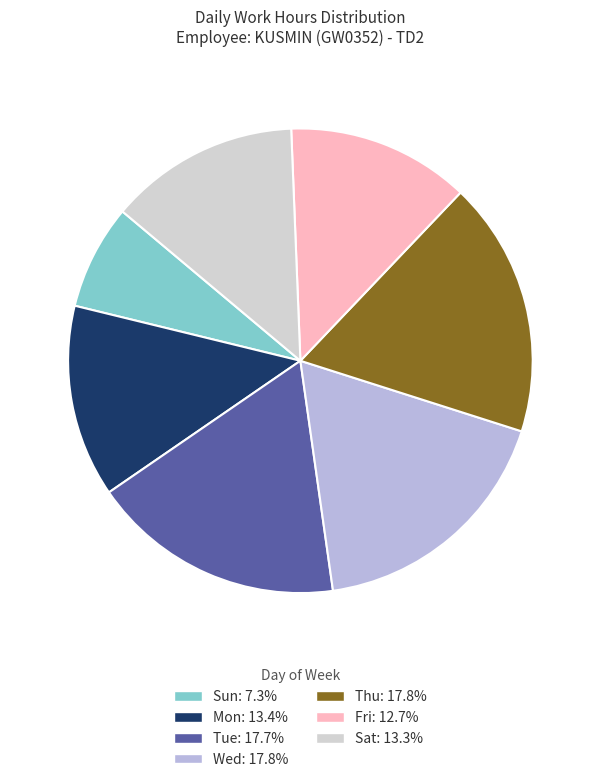

Does any single category account for the majority?

No